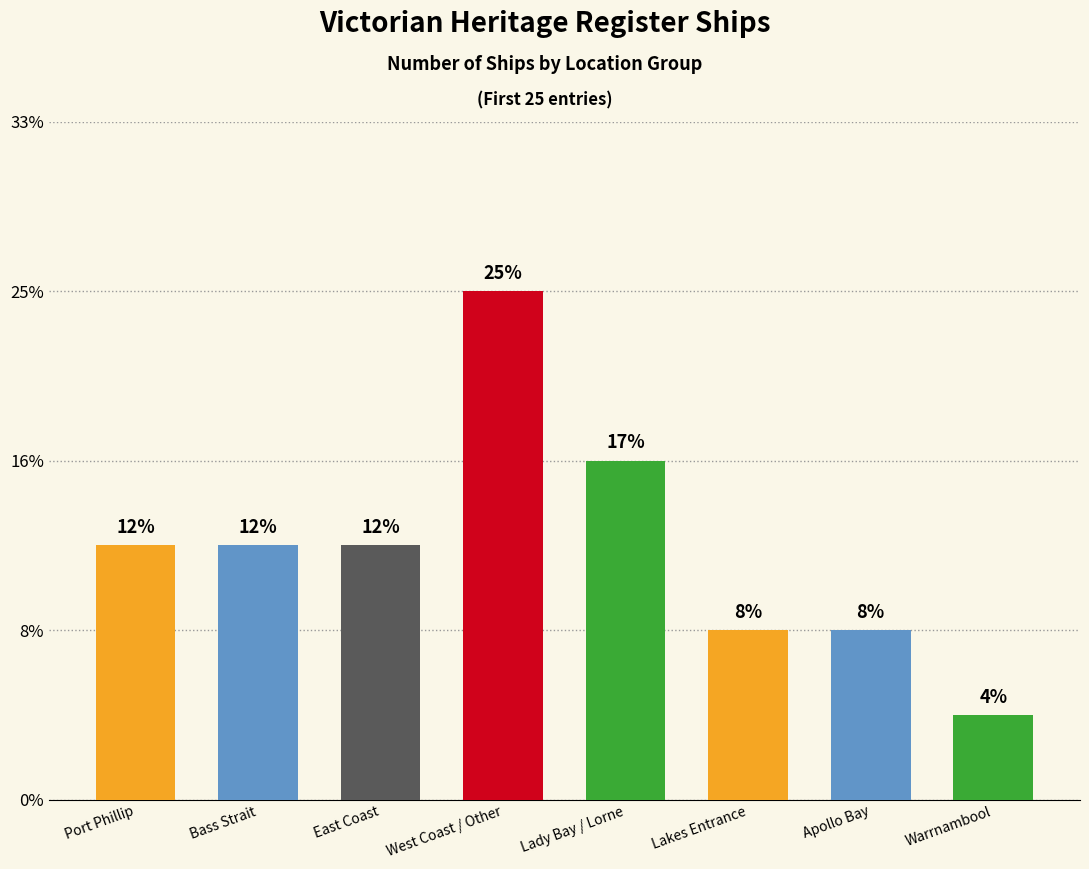

The chart shows a value of 3 at Bass Strait. True or false?

True